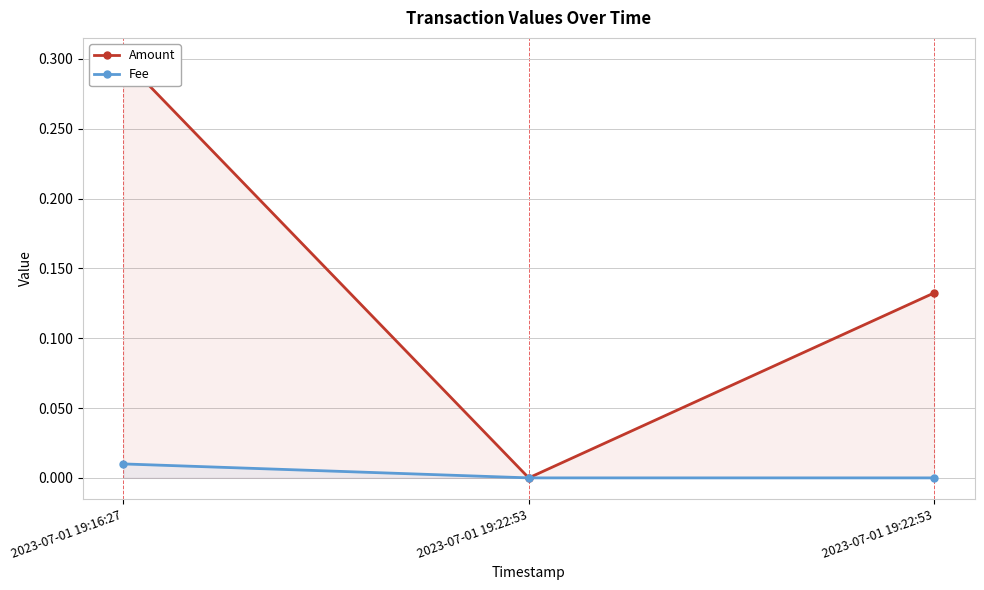

The value of Amount at 2023-07-01 19:16:27 is 0.3. True or false?

True